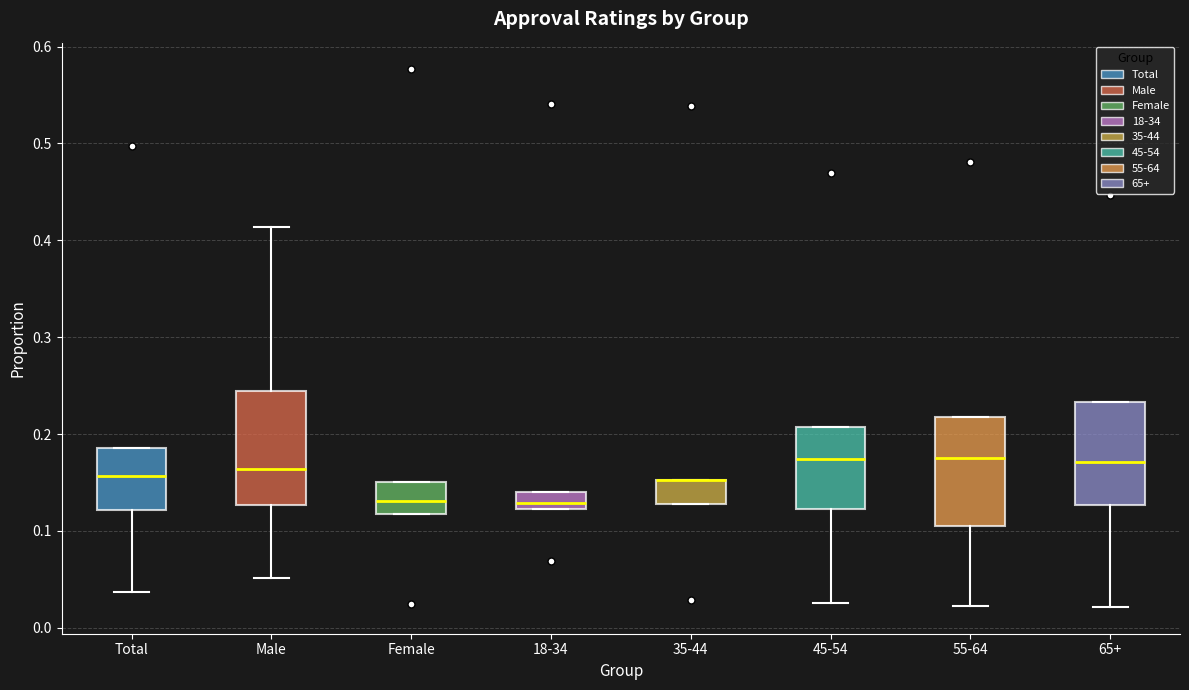

Reading left to right, read every box against the y-axis: the position of its median line, the range the box covers, and the ends of its whiskers. The values are not printed on the chart, so give them approximately, as read against the axis.

Total: median 0.16, box 0.12 to 0.19, whiskers 0.04 to 0.19
Male: median 0.16, box 0.13 to 0.24, whiskers 0.05 to 0.41
Female: median 0.13, box 0.12 to 0.15, whiskers 0.12 to 0.15
18-34: median 0.13, box 0.12 to 0.14, whiskers 0.12 to 0.14
35-44: median 0.15 (drawn on the box's upper edge), box 0.13 to 0.15, whiskers 0.13 to 0.15
45-54: median 0.17, box 0.12 to 0.21, whiskers 0.03 to 0.21
55-64: median 0.18, box 0.11 to 0.22, whiskers 0.02 to 0.22
65+: median 0.17, box 0.13 to 0.23, whiskers 0.02 to 0.23